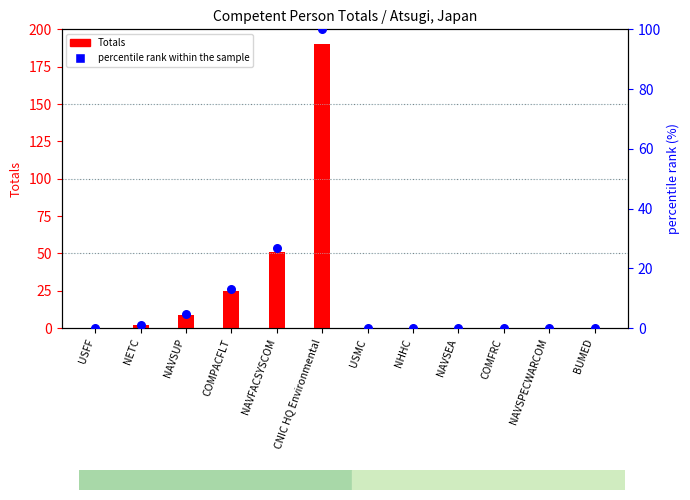

Which series reaches the minimum Y coordinate?

Totals